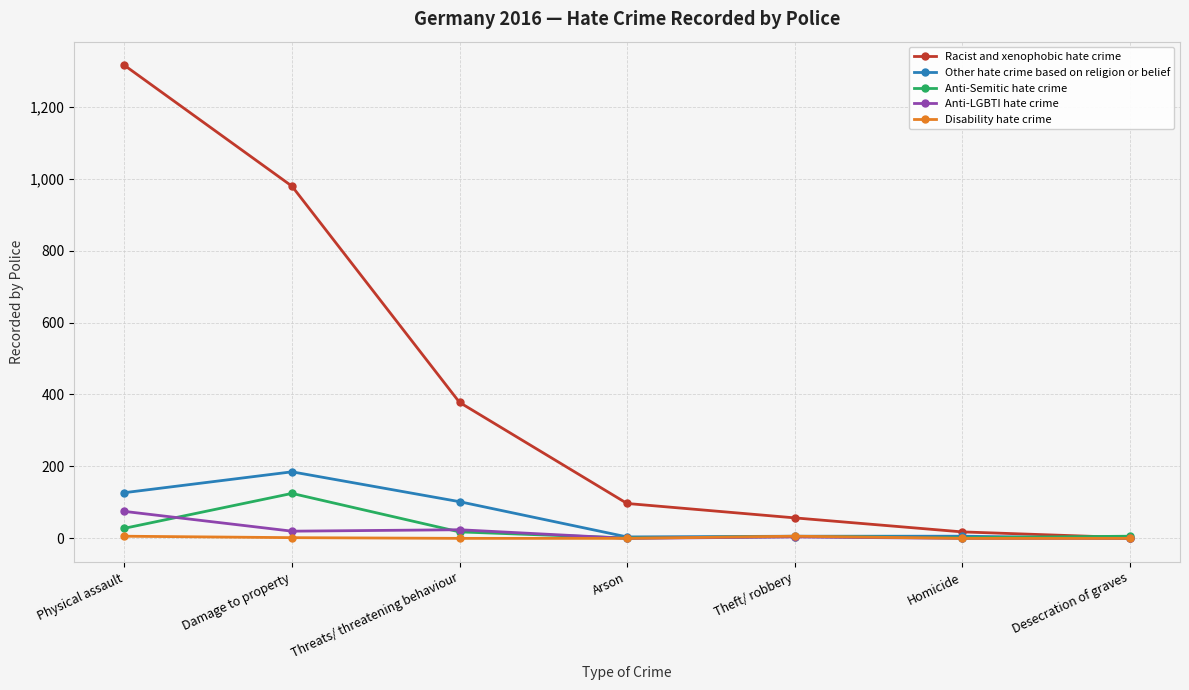

What position from the left is Physical assault?

1